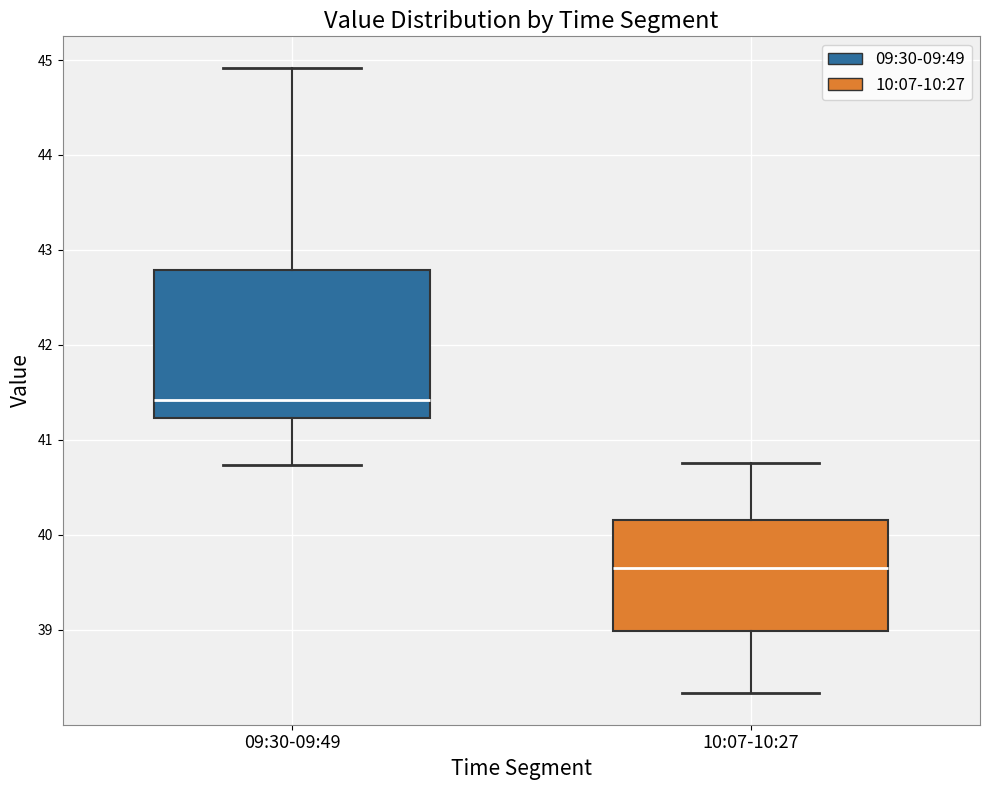

Reading left to right, transcribe this box plot: for each box, give where its median line is, the range the box spans, and where its two whiskers end, as read against the y-axis. The values are not printed on the chart, so give them approximately, as read against the axis.

09:30-09:49: median 41.4, box 41.2 to 42.8, whiskers 40.7 to 44.9
10:07-10:27: median 39.7, box 39.0 to 40.2, whiskers 38.3 to 40.8